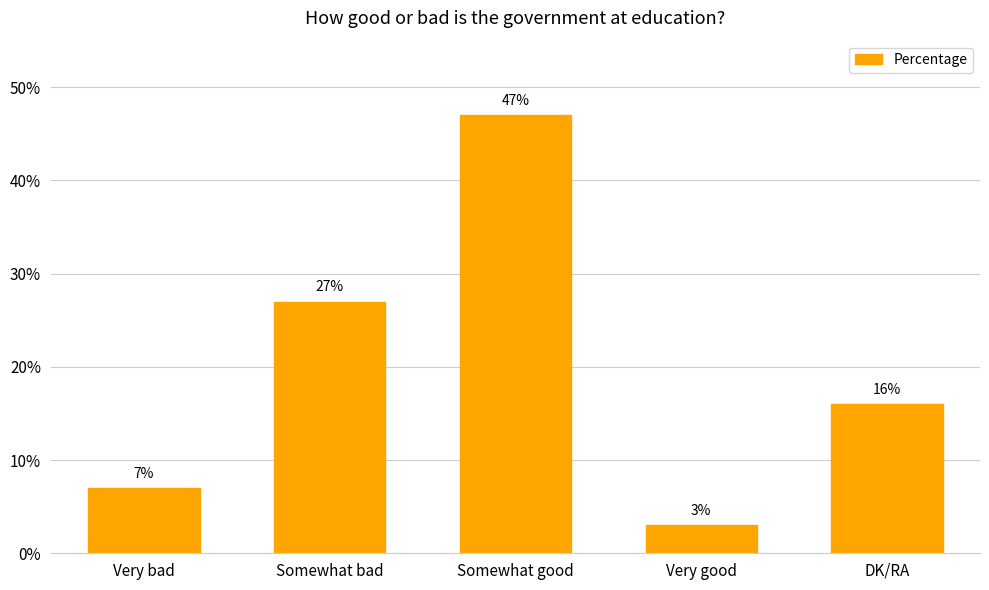

Read the value at Very good.

3